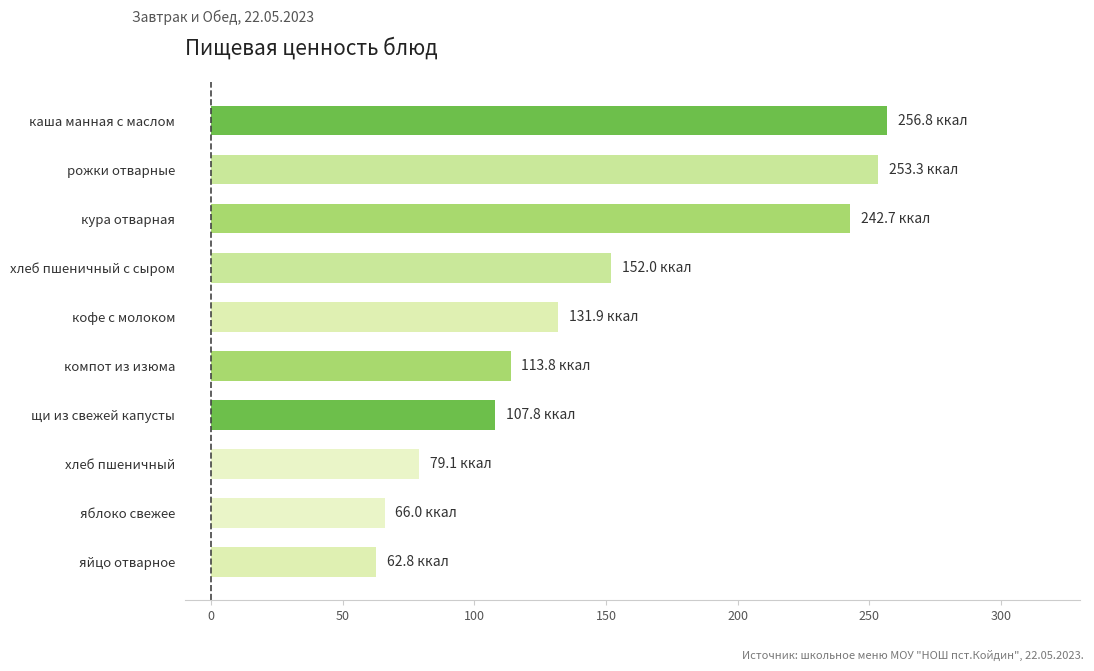

Reading bottom to top, transcribe all the data shown in this chart.

62.8	66.0	79.1	107.8	113.8	131.9	152.0	242.7	253.3	256.8